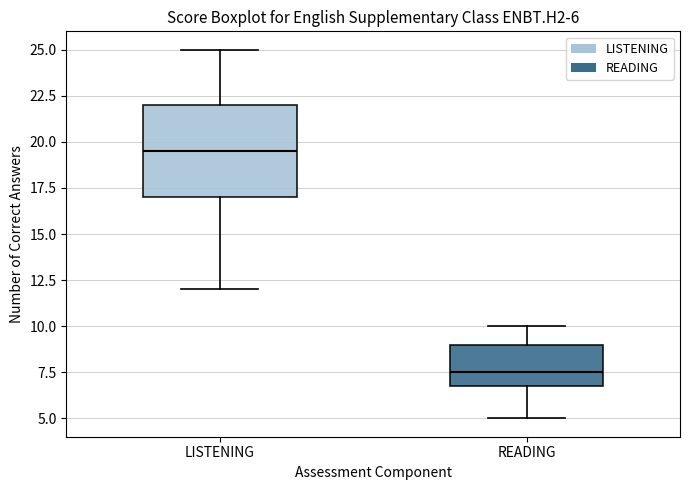

Which box's median line is the lowest?

READING